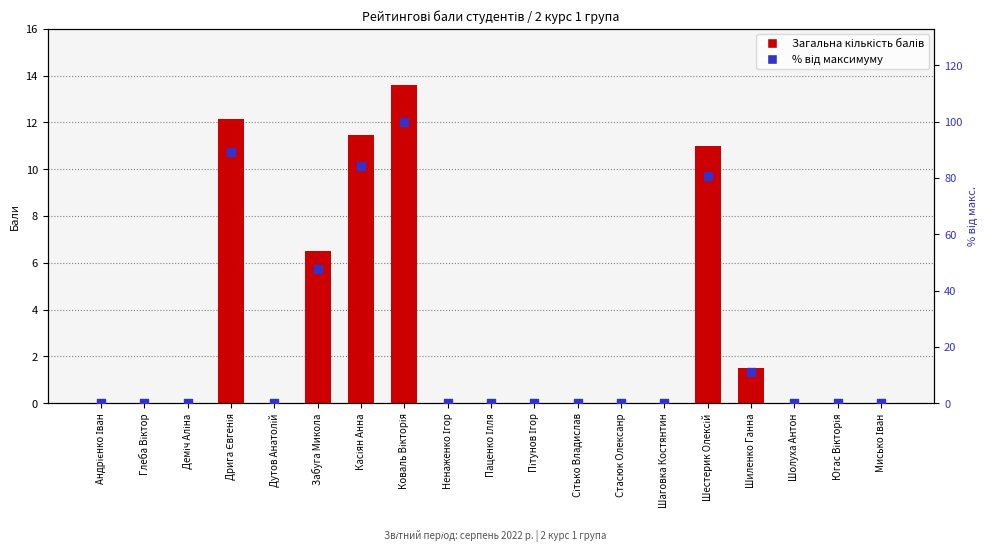

Which series reaches the minimum Y coordinate?

Загальна кількість балів